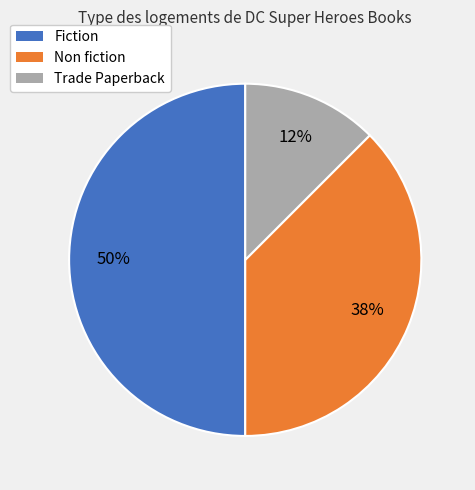

To the nearest percent, what portion does Fiction represent?

50%